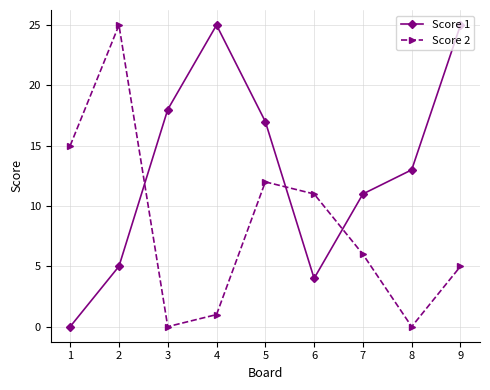

Rank the series at 7 from lowest to highest value.

Score 2, Score 1